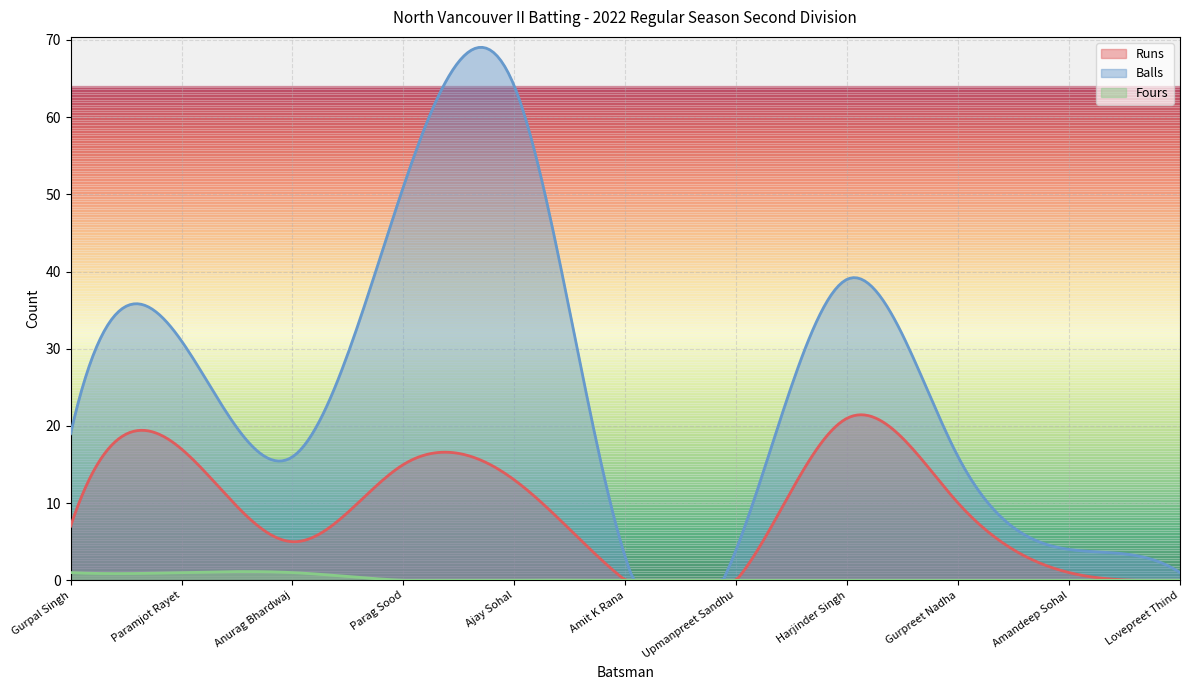

Rank the categories by Fours value from lowest to highest.

Parag Sood, Ajay Sohal, Amit K Rana, Upmanpreet Sandhu, Harjinder Singh, Gurpreet Nadha, Amandeep Sohal, Lovepreet Thind, Gurpal Singh, Paramjot Rayet, Anurag Bhardwaj